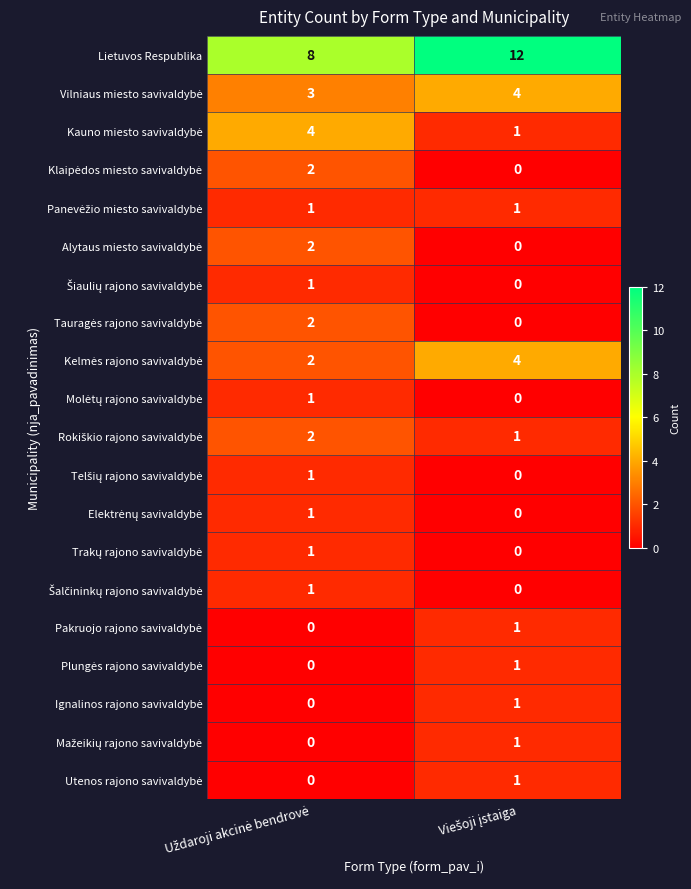

Which series has the largest total across all categories?

Lietuvos Respublika